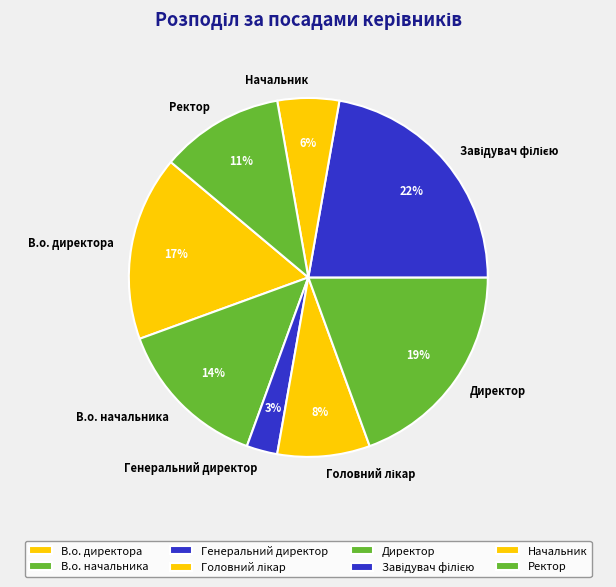

Is there a majority slice in this chart?

No